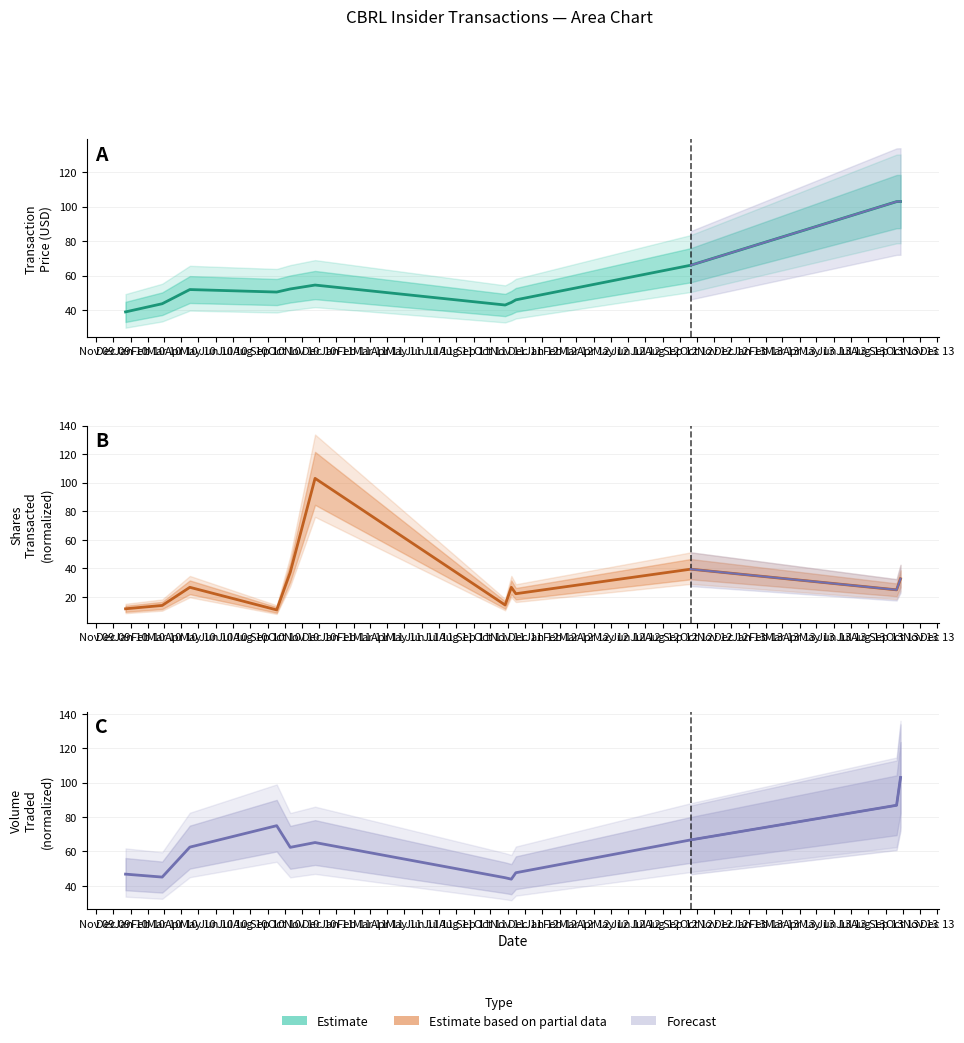

The value of transactionShares at Jan 10 is 8.3. True or false?

False